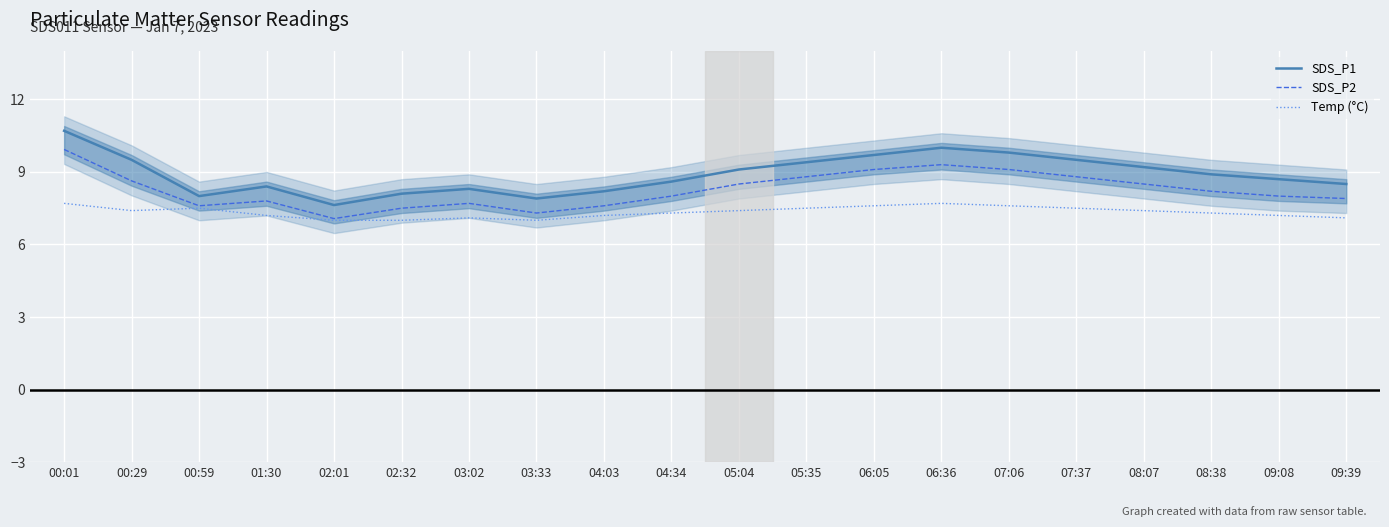

At 05:04, list the series in order from largest to smallest.

SDS_P1, SDS_P2, Temp (°C)